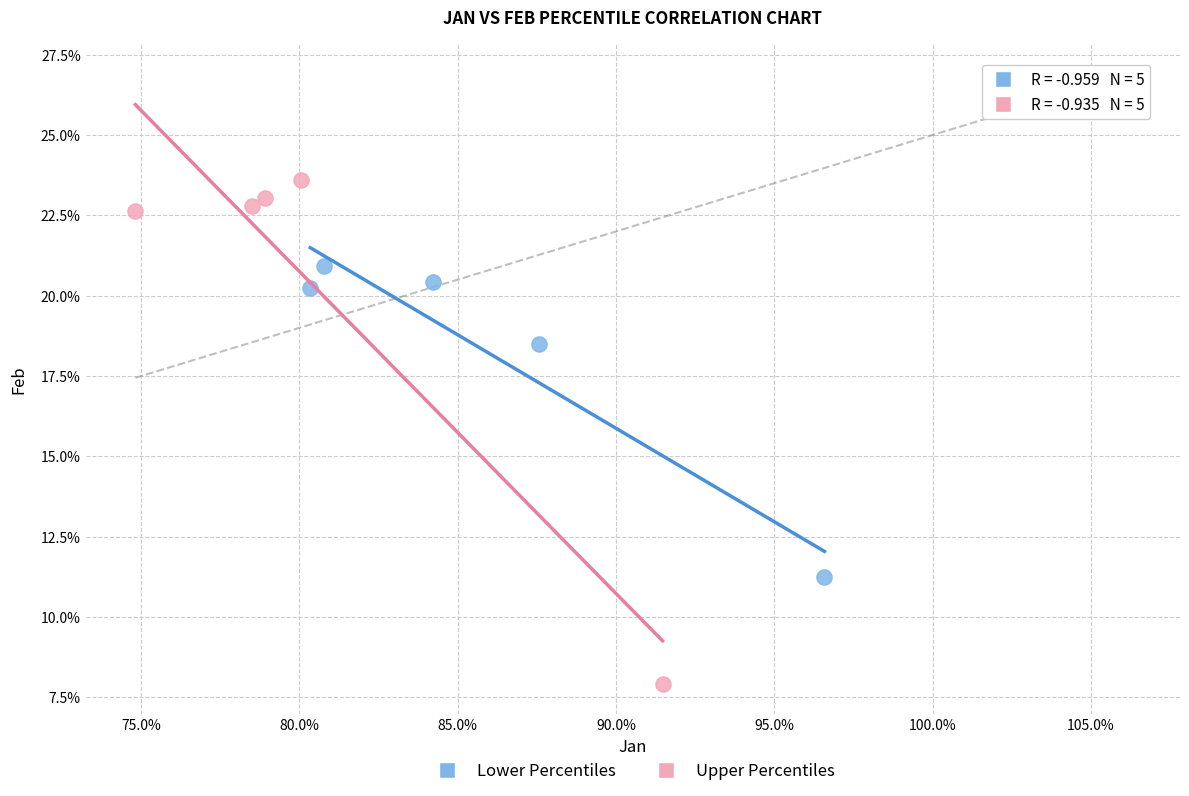

Which series has the largest Y range (max minus min)?

Upper Percentiles